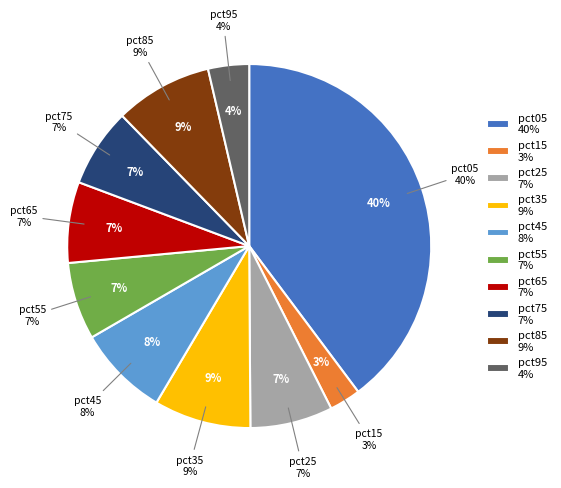

The pct95 slice represents 4% of the pie. True or false?

True